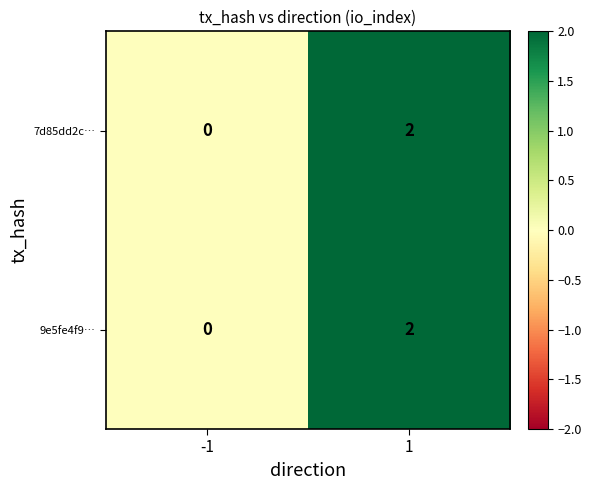

Is the value of 9e5fe4f9… at 1 greater than the value of 7d85dd2c… at -1?

Yes